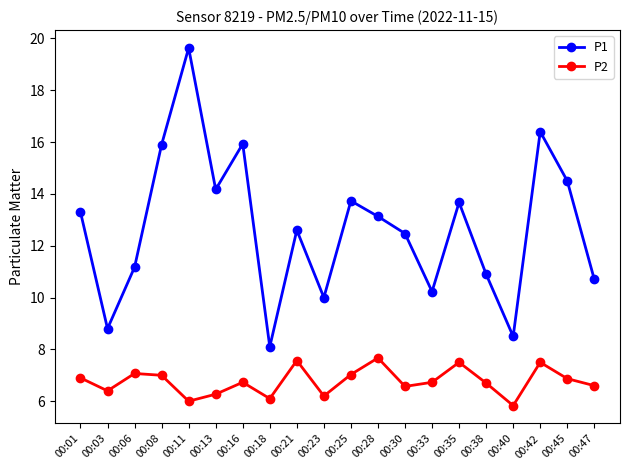

True or false: P1 and P2 cross at least once.

False